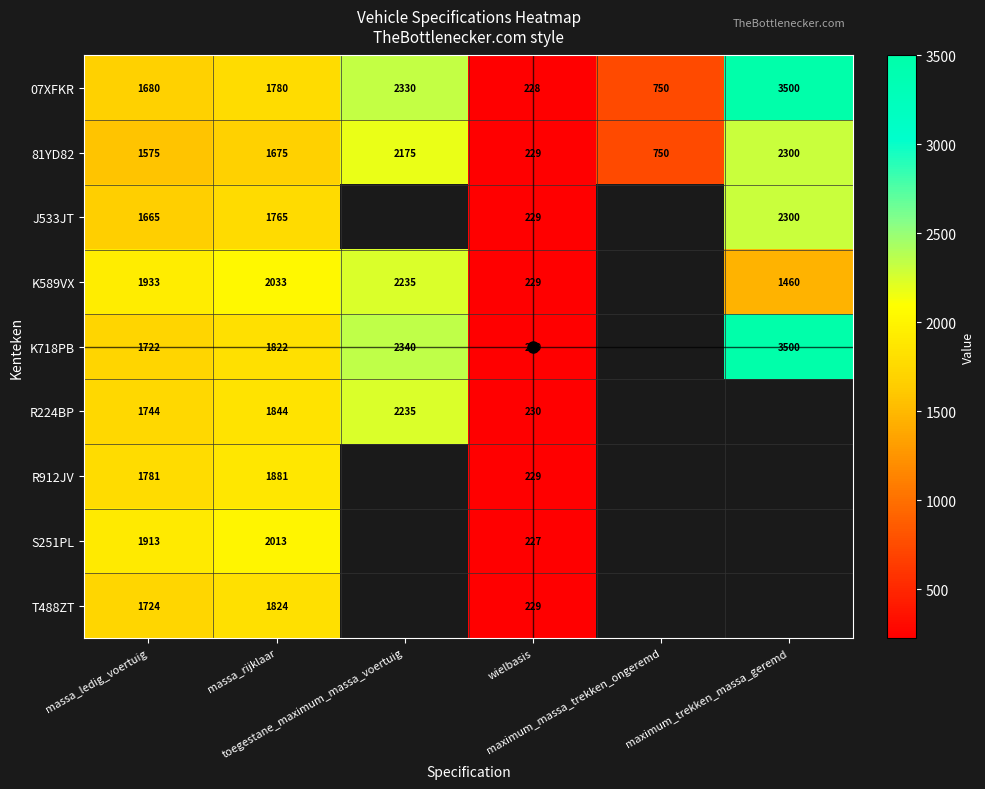

How many data points in K718PB are less than 2340?

3